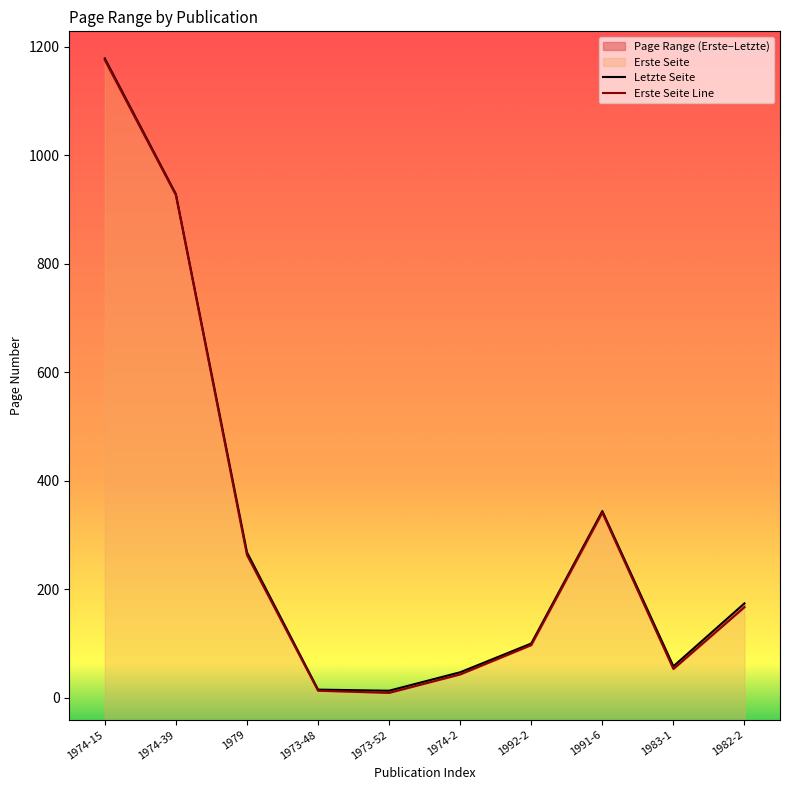

Count the number of data series in this chart.

2